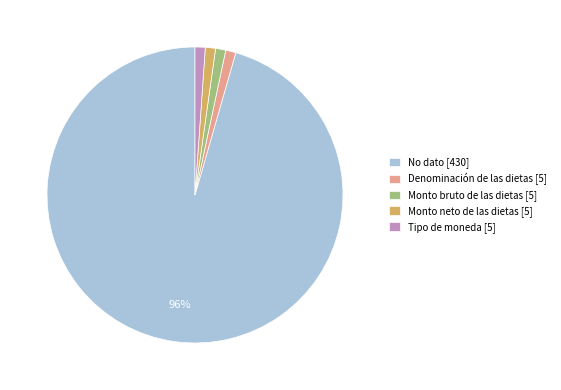

To the nearest percent, what portion does Denominación de las dietas represent?

1%